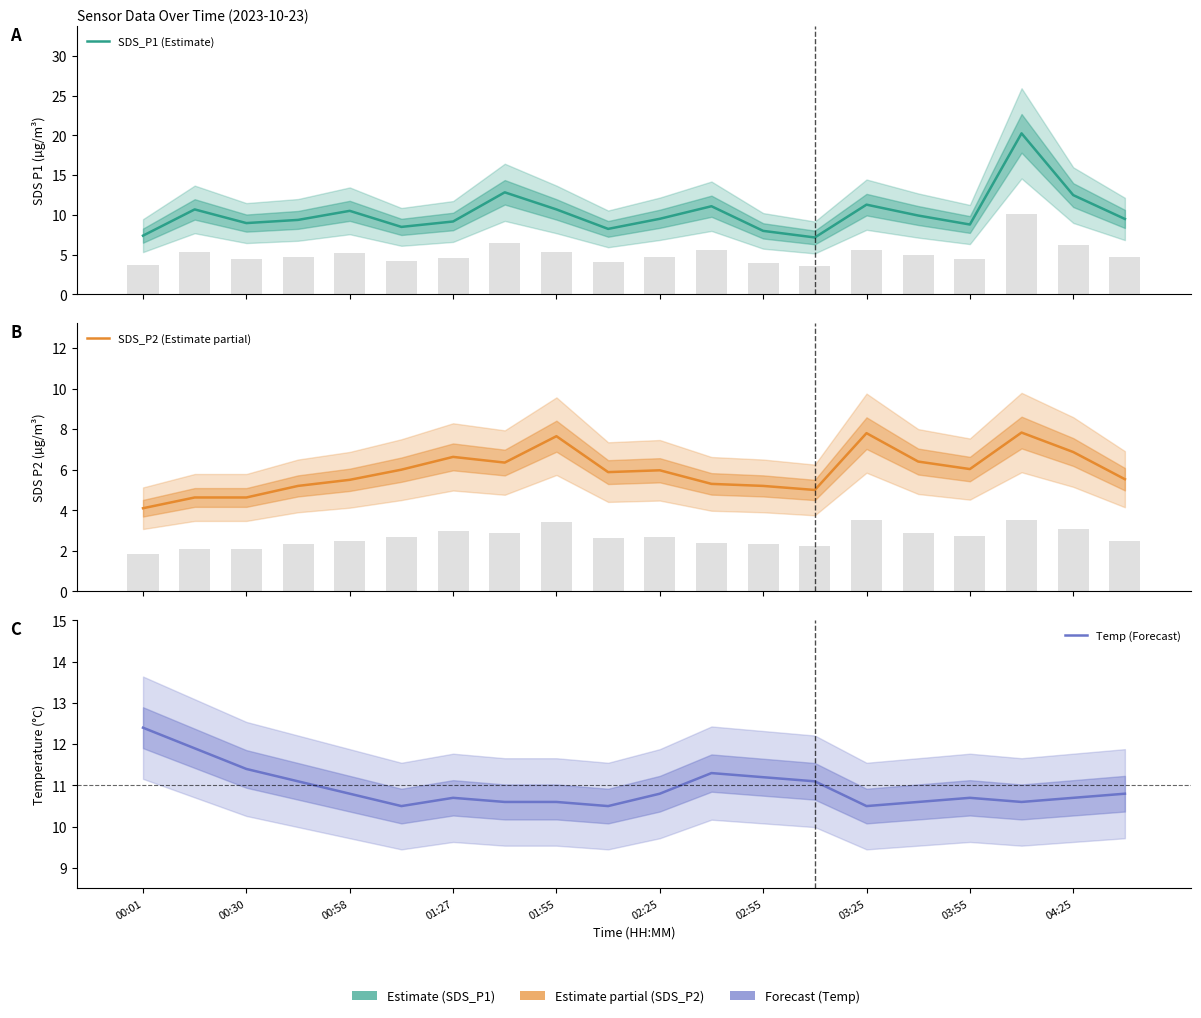

List the series in order of their peak value, lowest first.

SDS_P2 (Estimate partial), Temp (Forecast), SDS_P1 (Estimate)